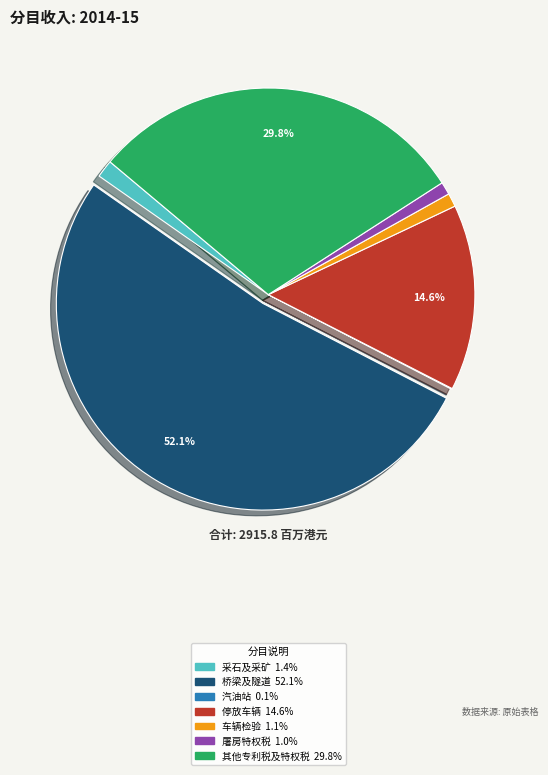

Is there any slice that represents more than half of the pie?

Yes